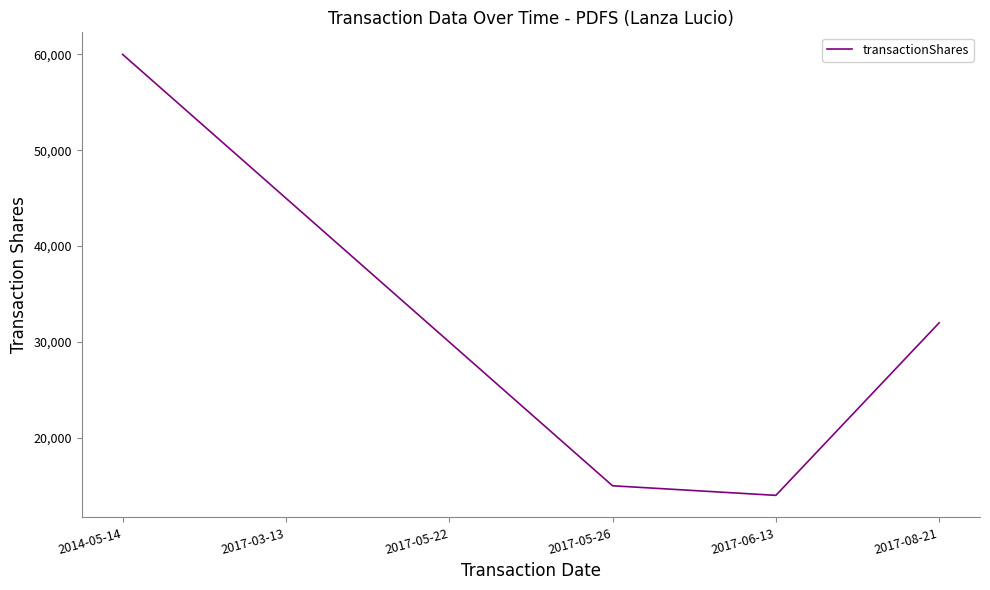

What is the change in value from 2017-05-22 to 2017-08-21?

+2000